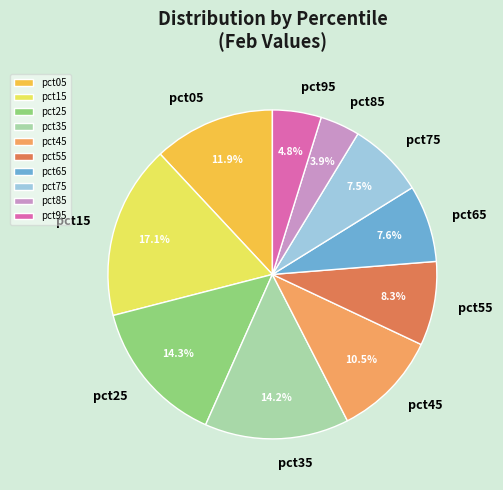

Which has a higher value, pct95 or pct35?

pct35